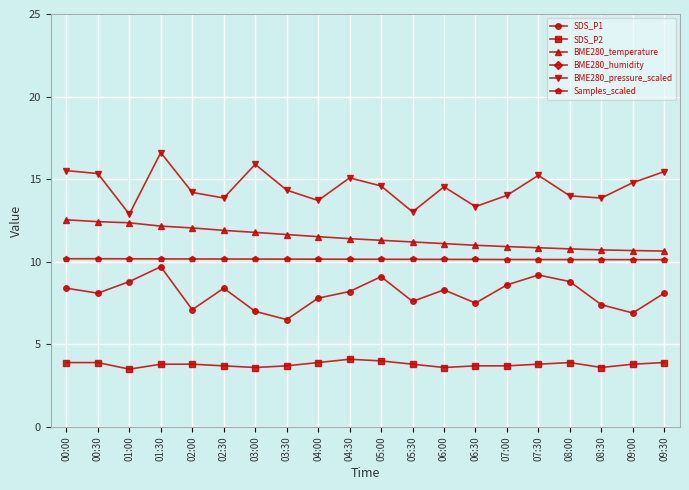

What is the average value of the BME280_pressure_scaled series?

14.5